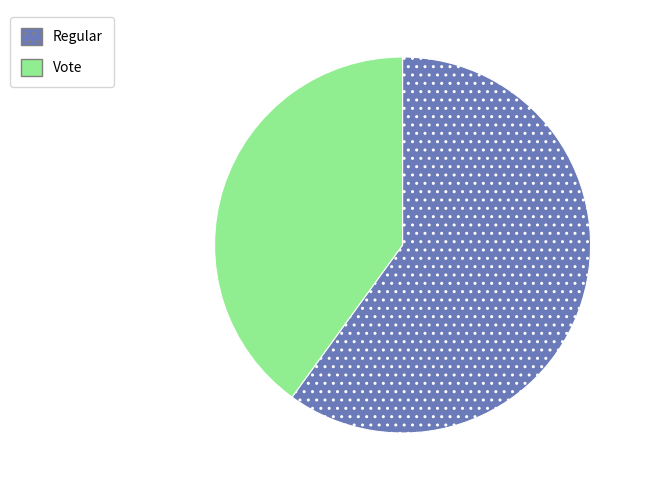

What is the majority slice?

Regular